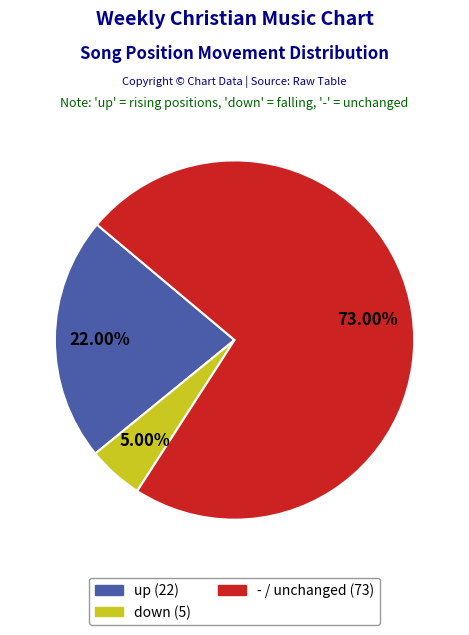

Which category has the smallest portion of the pie?

down